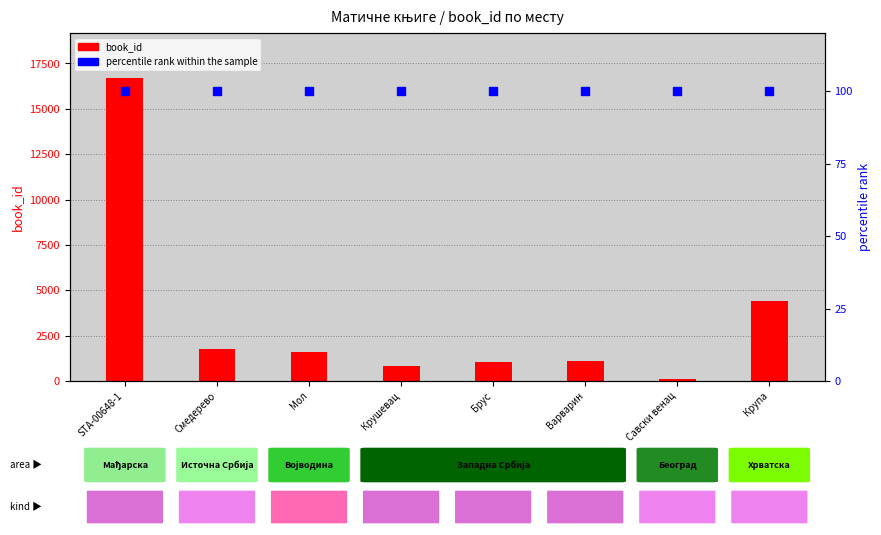

What are all the series names shown in the legend?

book_id, percentile rank within the sample